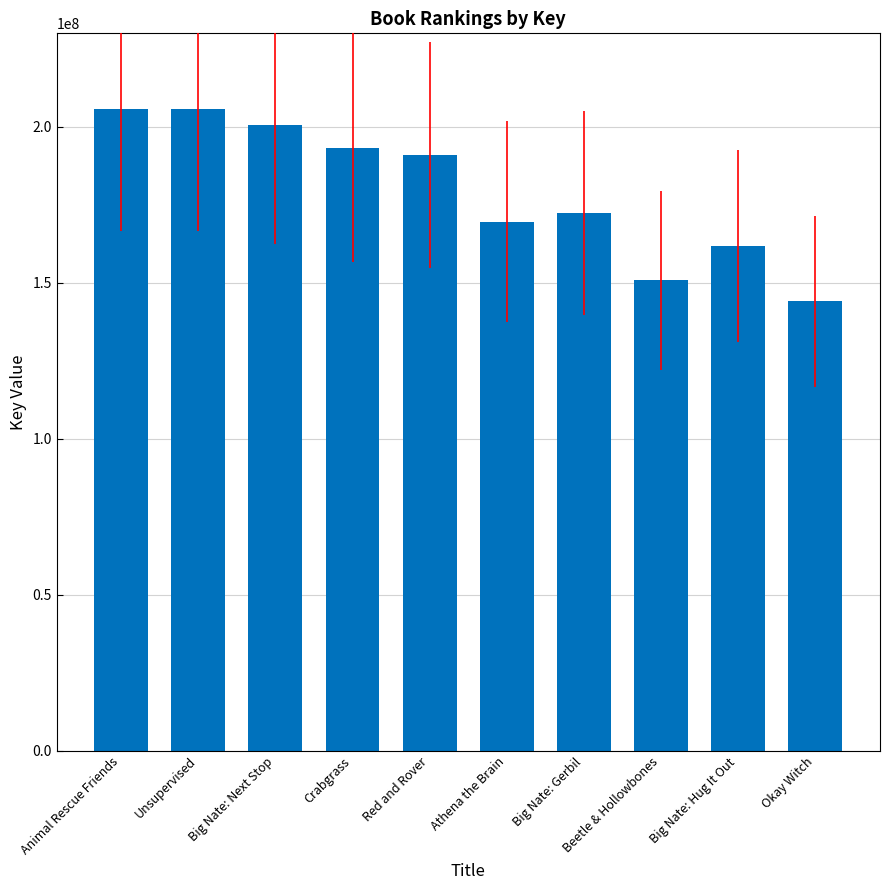

What is the greatest value displayed?

205585206